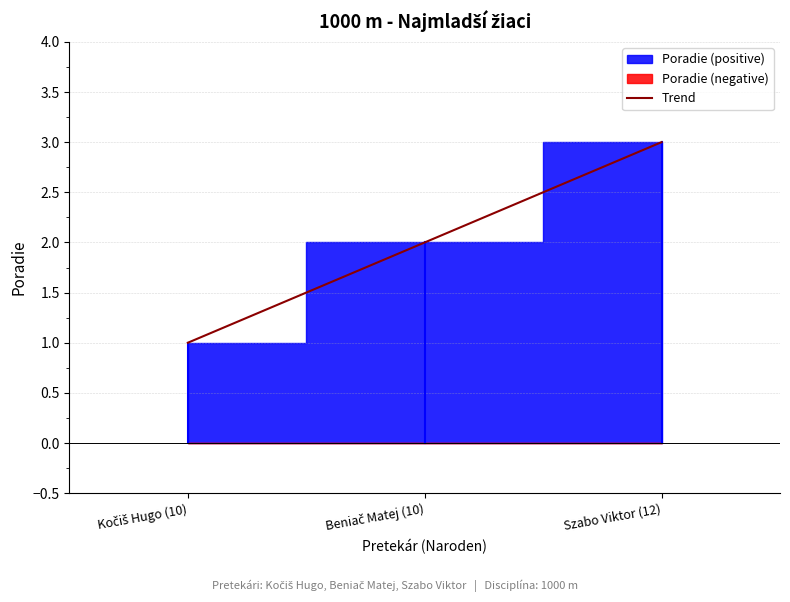

The value at Kočiš Hugo (10) is 0.2. True or false?

False